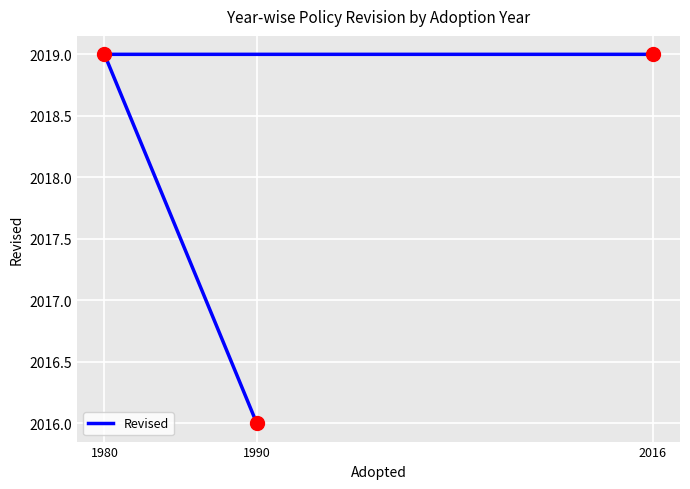

Which has a higher value, 2016 or 1980?

2016